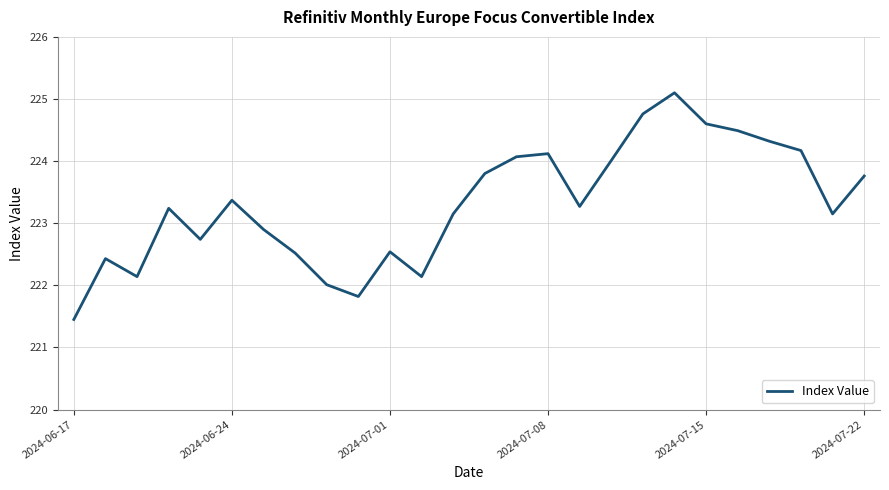

What is the greatest value displayed?

225.1